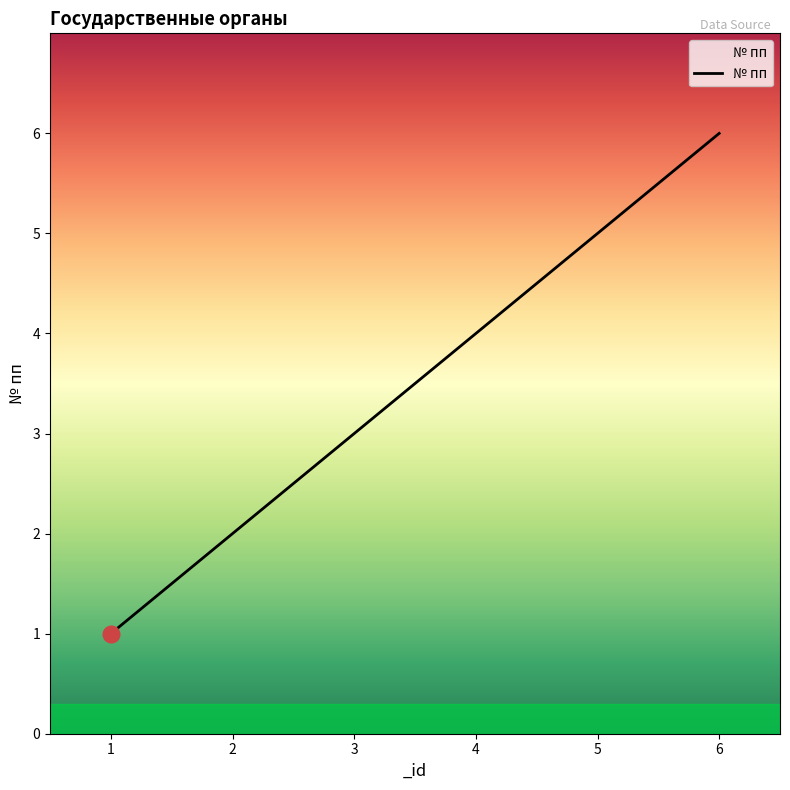

What is the sum of all values?

21